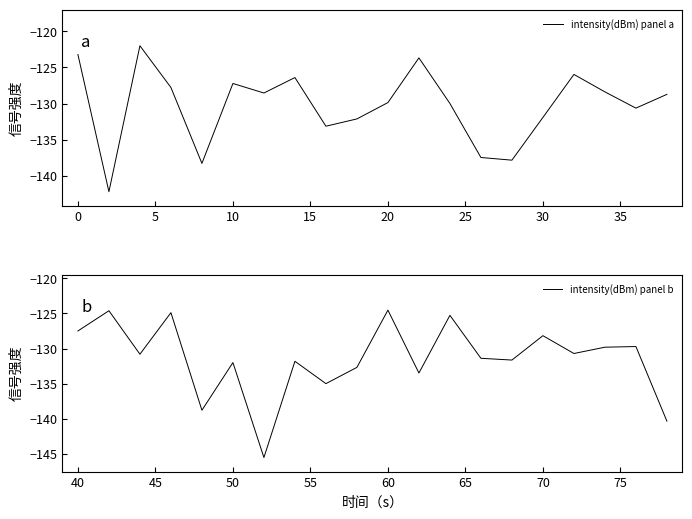

What is the minimum value for intensity(dBm) panel a?

-142.2